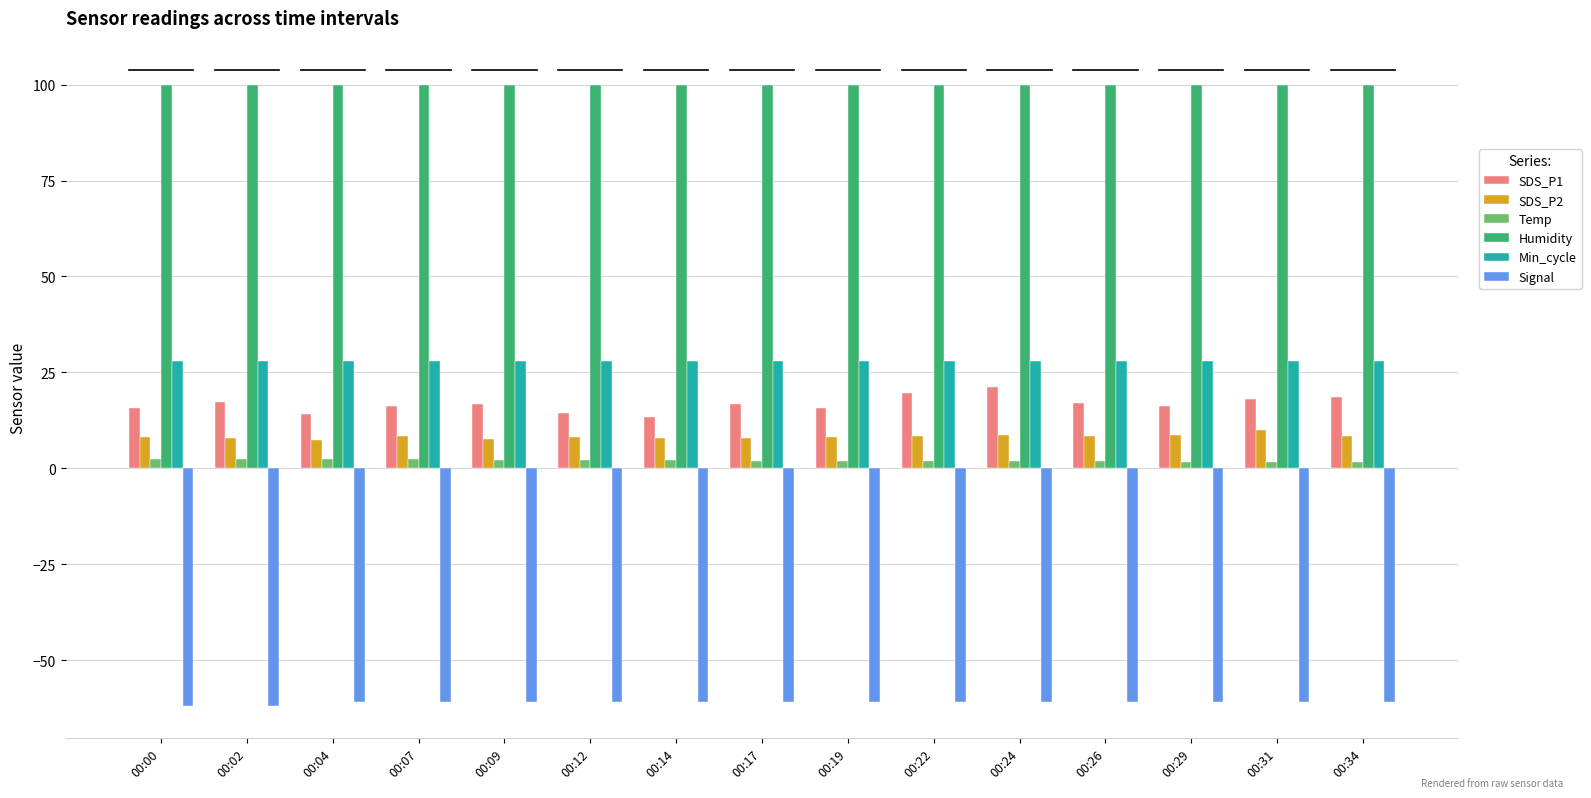

Which series has the largest range (max minus min)?

SDS_P1